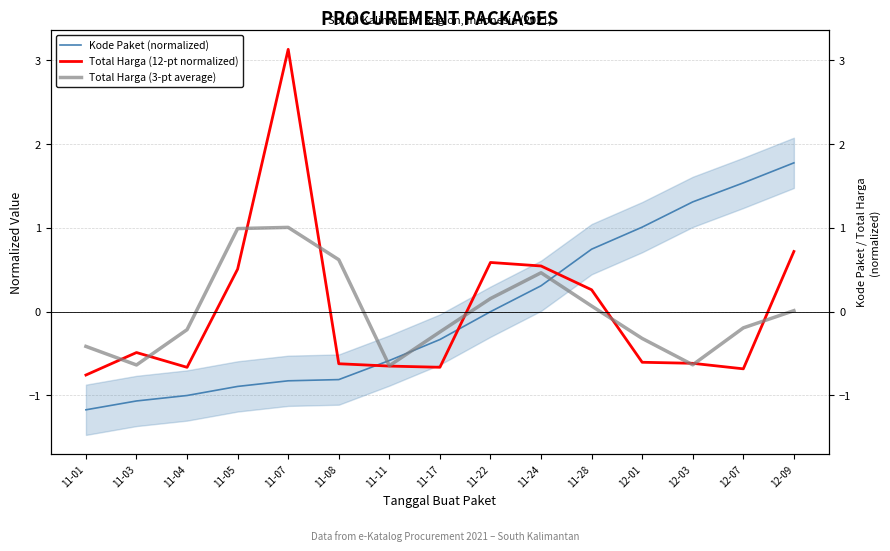

Which series has the largest total across all categories?

Total Harga (3-pt average)